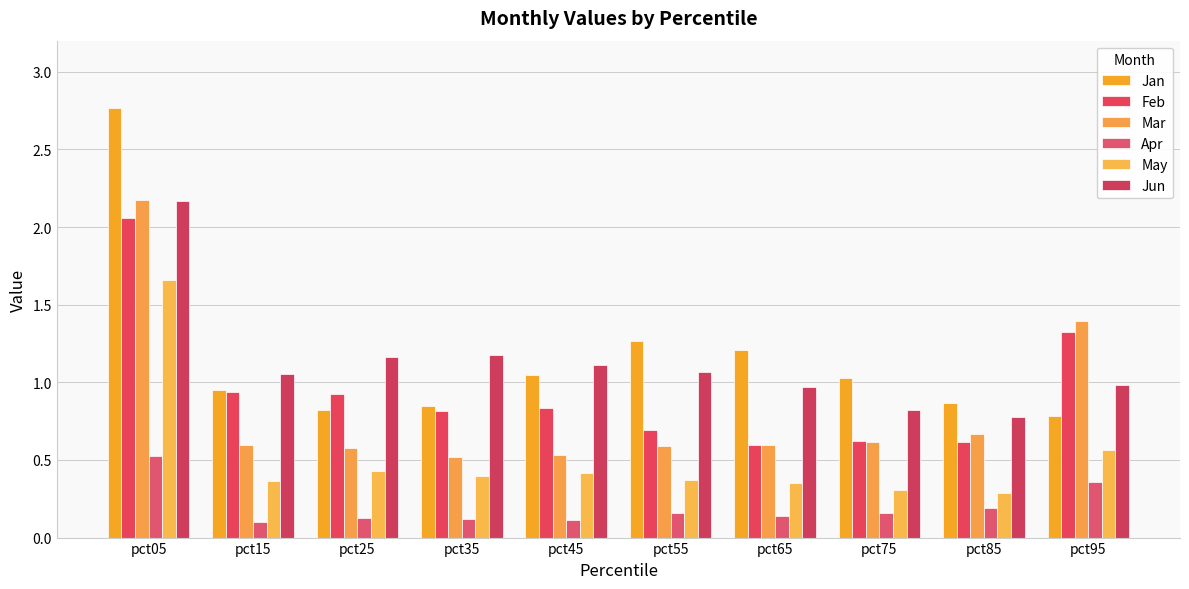

Between pct65 and pct95, which series saw the biggest shift?

Mar